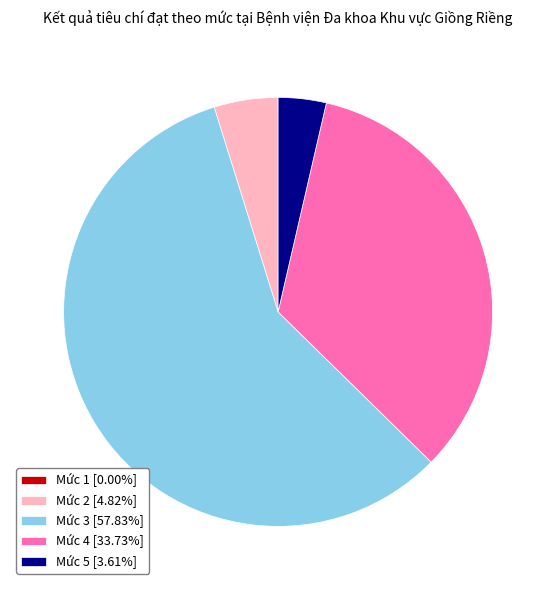

Approximately how many times larger is the value at Mức 4 [33.73%] compared to Mức 5 [3.61%]?

9.3